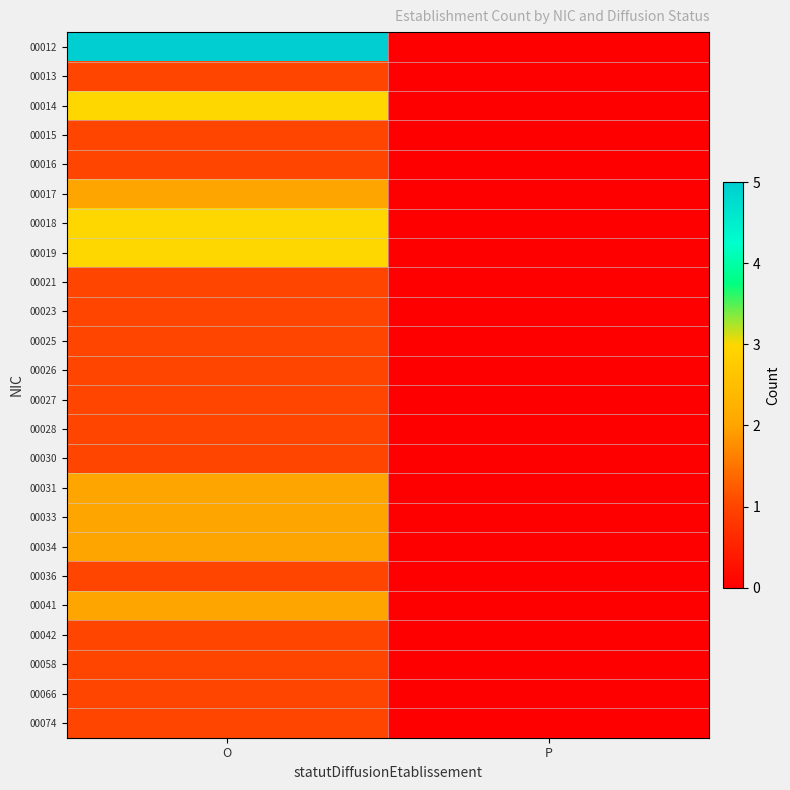

What is the maximum value shown in the chart?

5